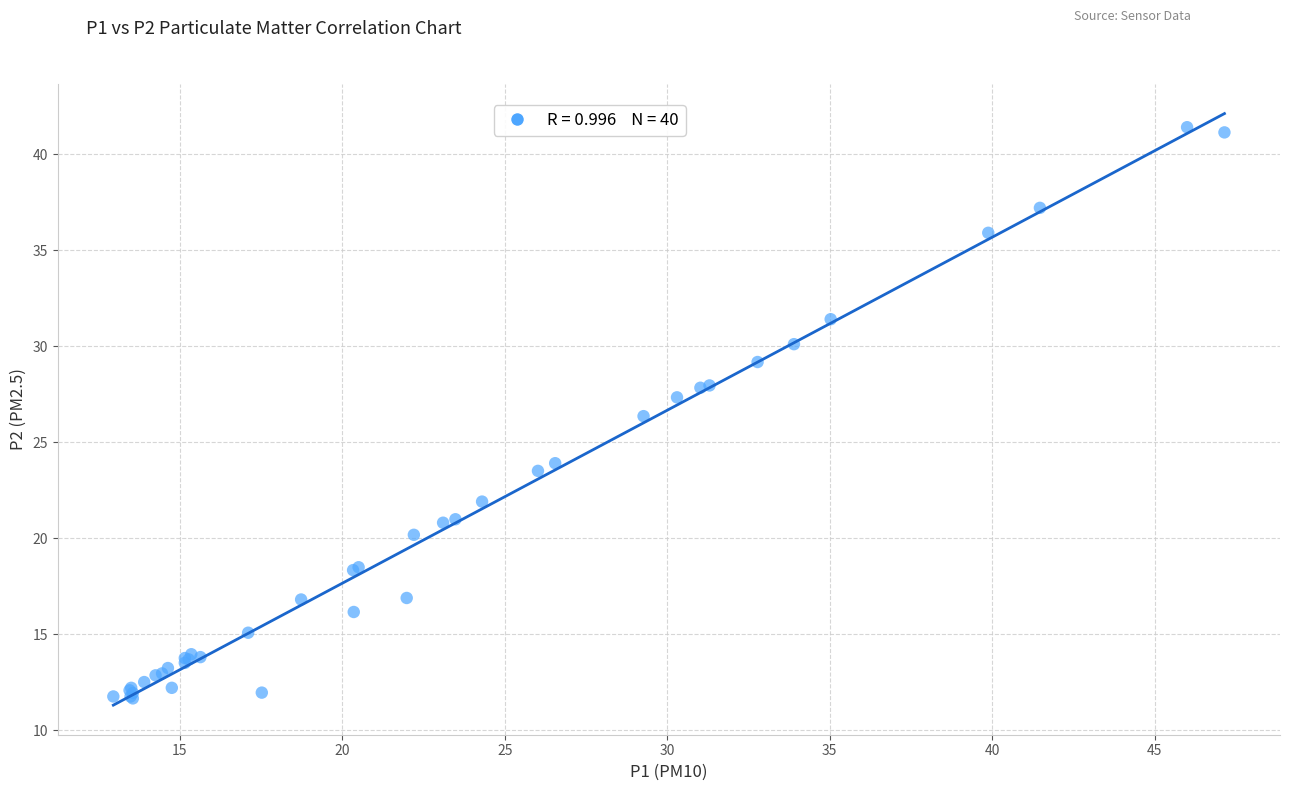

What Y value in the scatter plot is closest to 26?

26.4